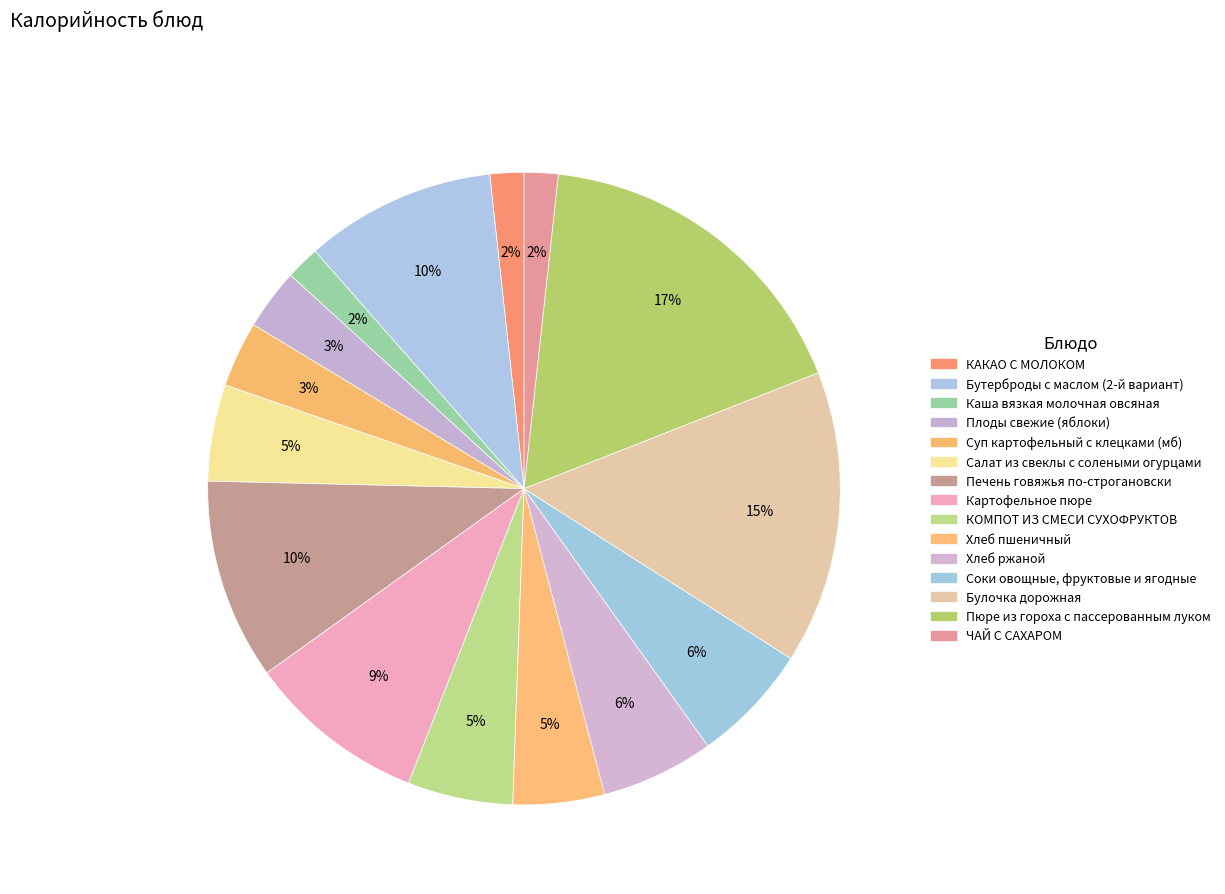

Count the number of slices in the pie.

15